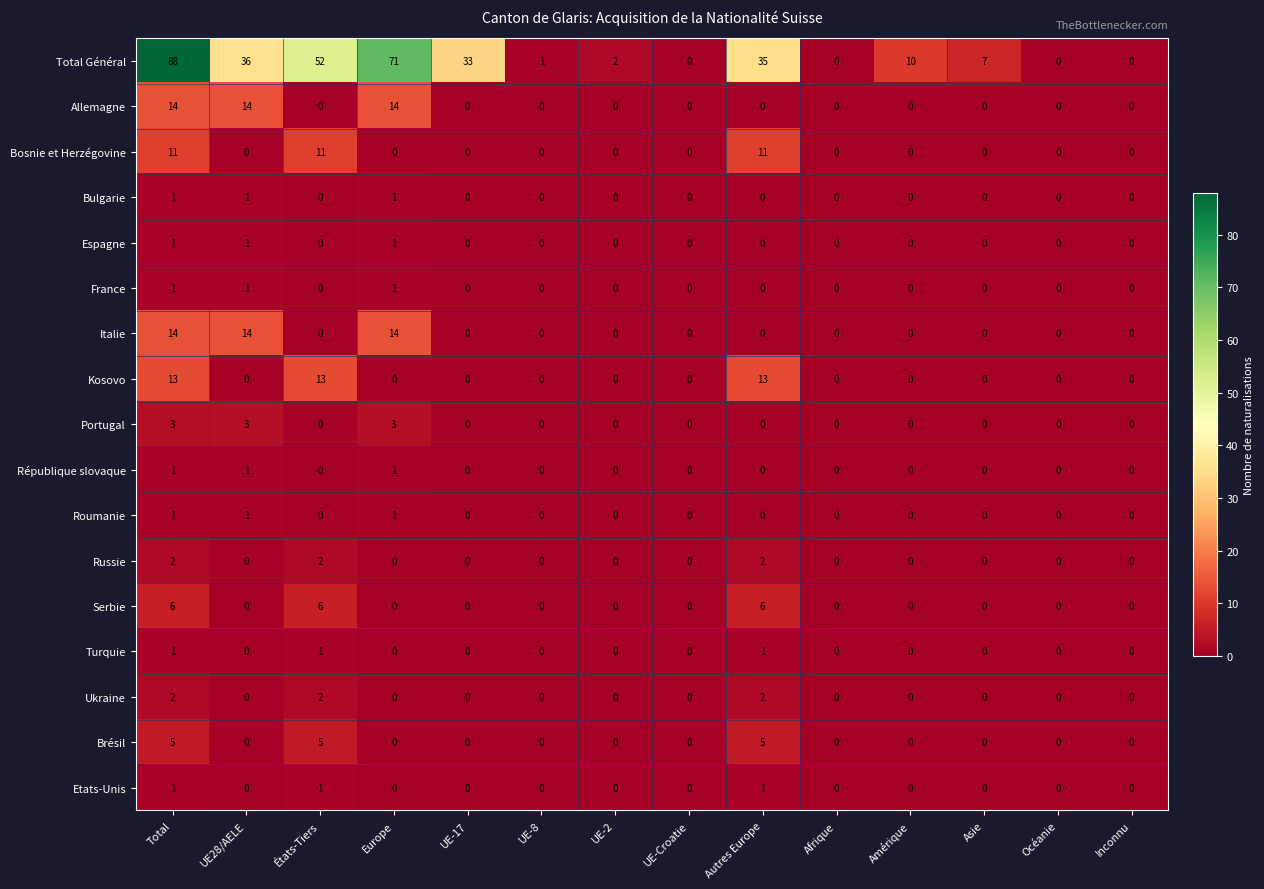

The value of Roumanie at États-Tiers is -1. True or false?

False